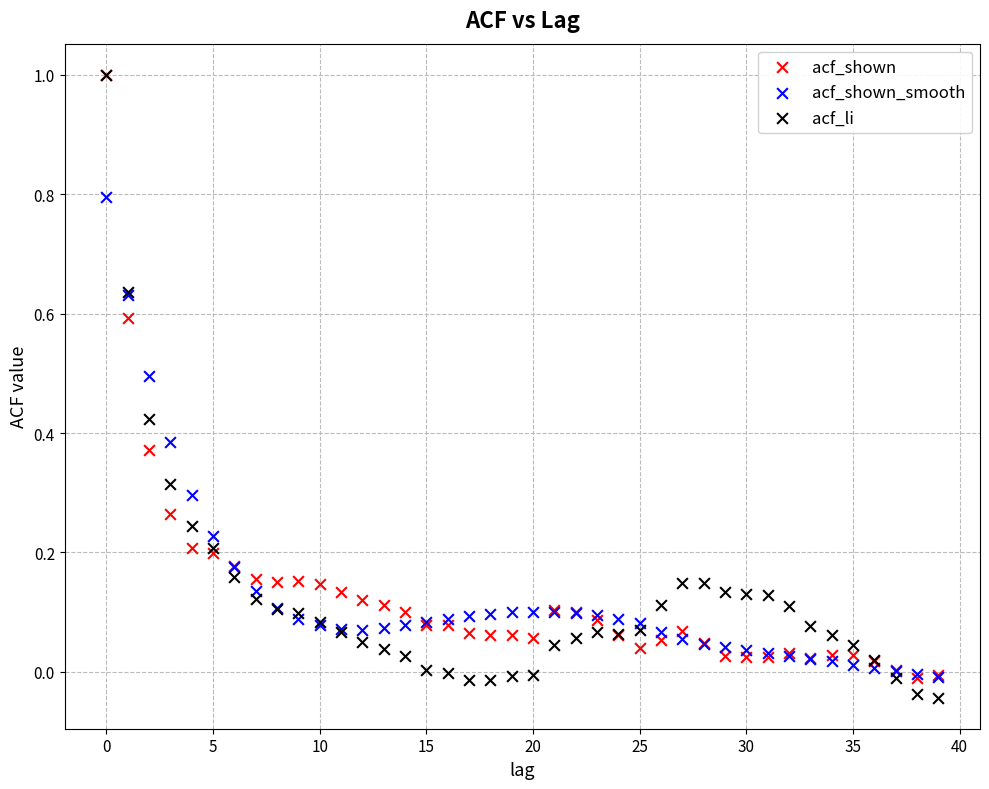

Which series contains the lowest Y value?

acf_li